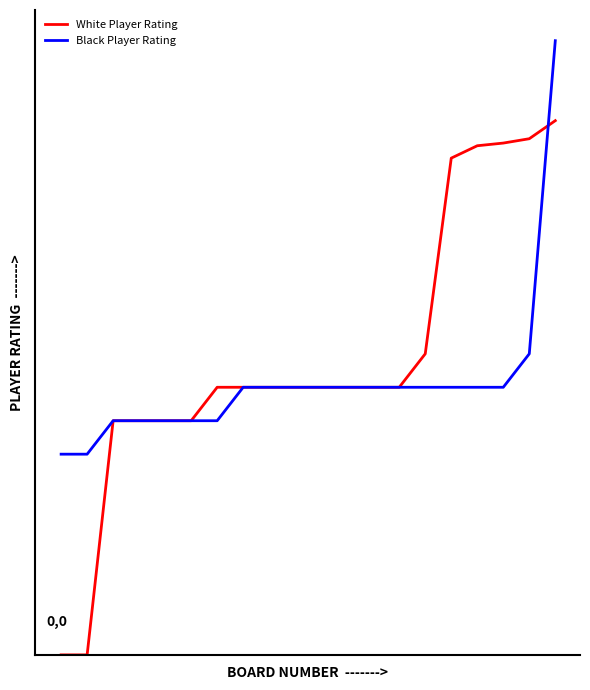

Is this an area chart (filled region under the line)?

No